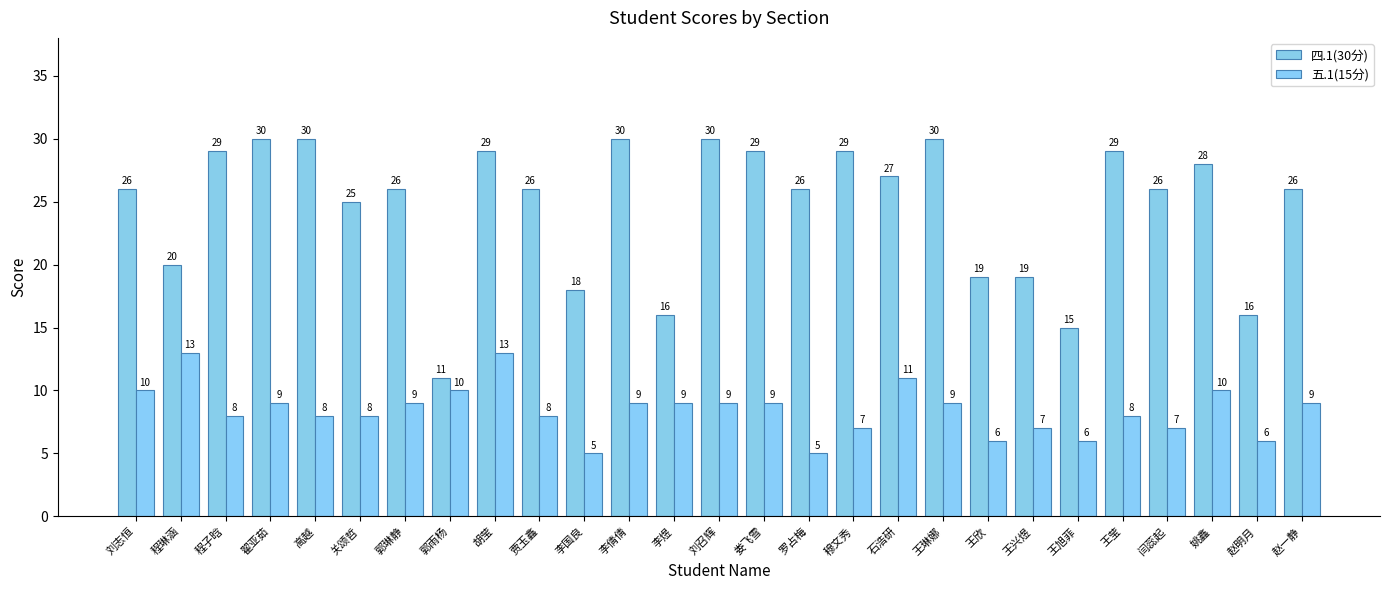

At which category does the chart reach its minimum across all series?

李国良